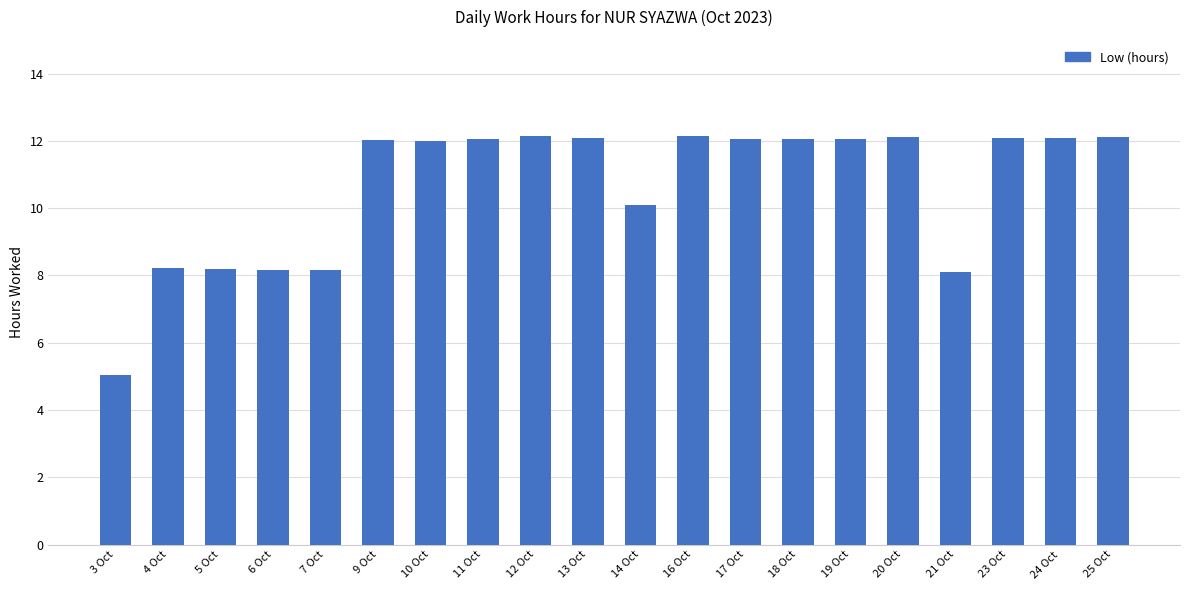

True or false: the data shows 12.1 at 11 Oct.

True